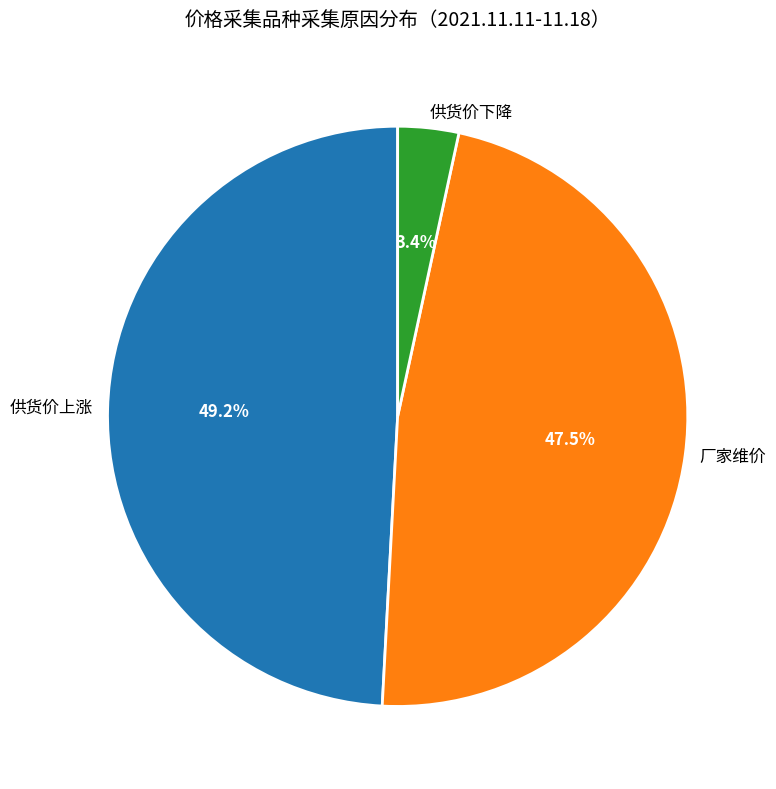

Count the number of slices in the pie.

3